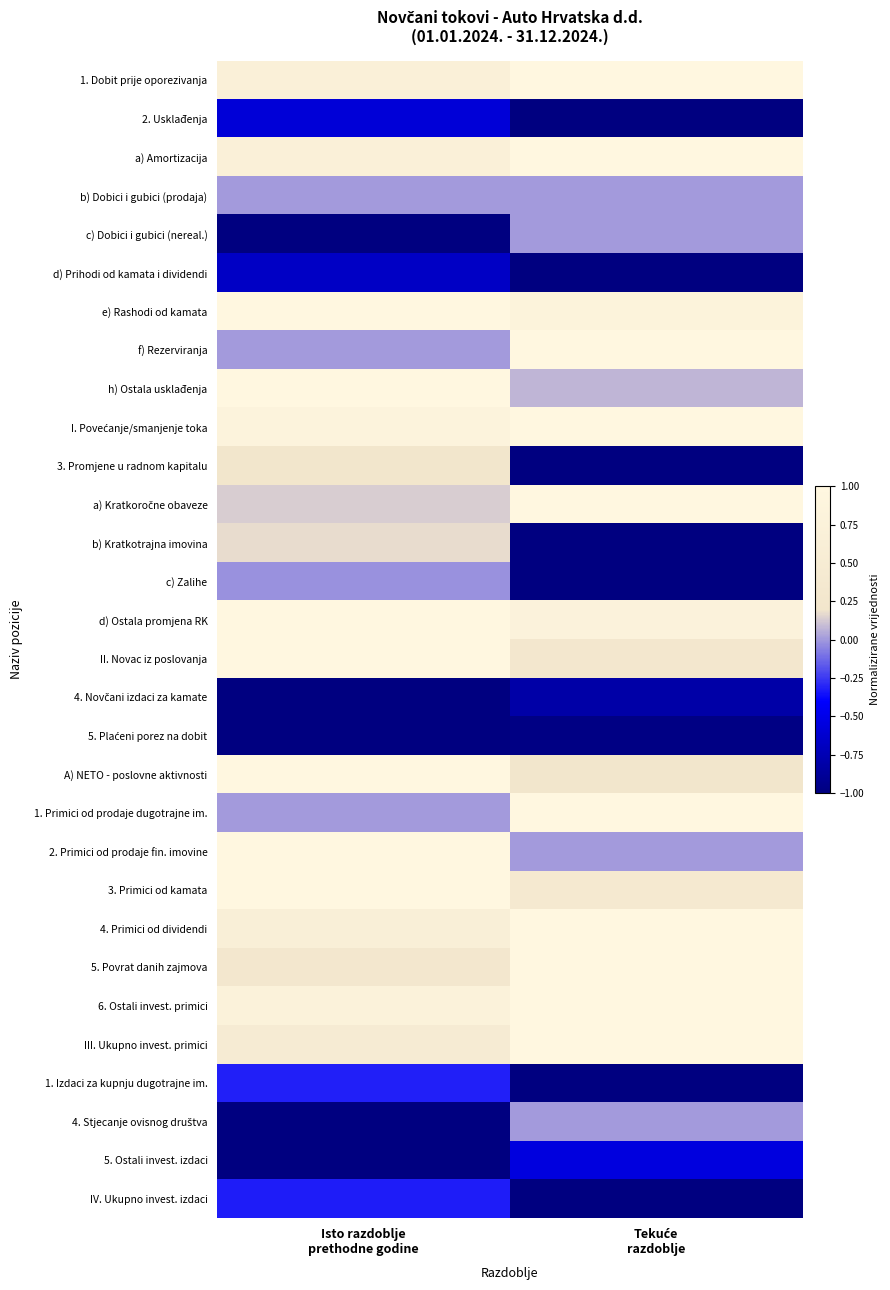

Which series has the largest range (max minus min)?

3. Promjene u radnom kapitalu